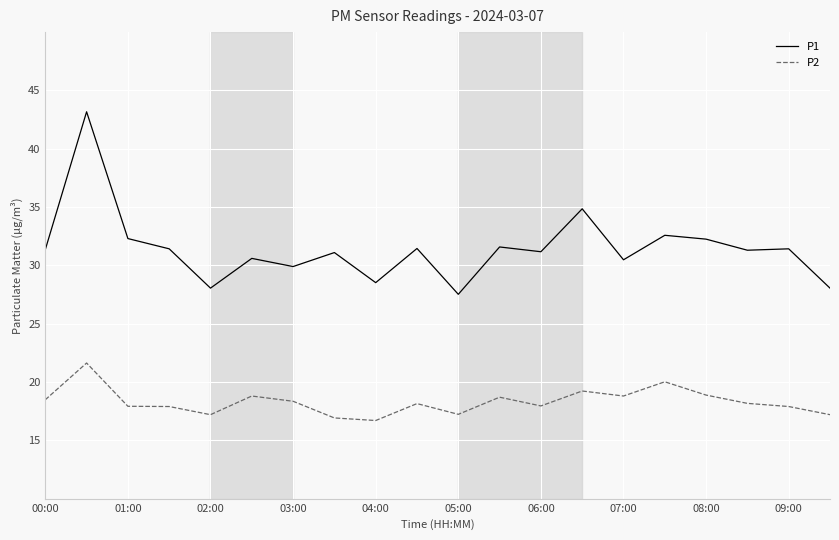

Which series has the widest spread of values?

P1